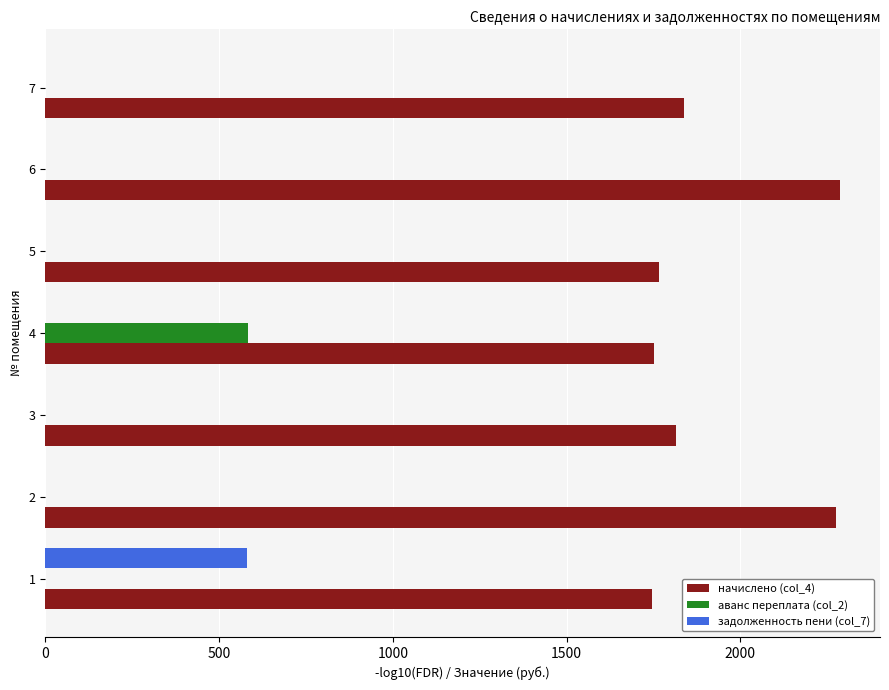

What is the sum of all задолженность пени (col_7) values?

581.7